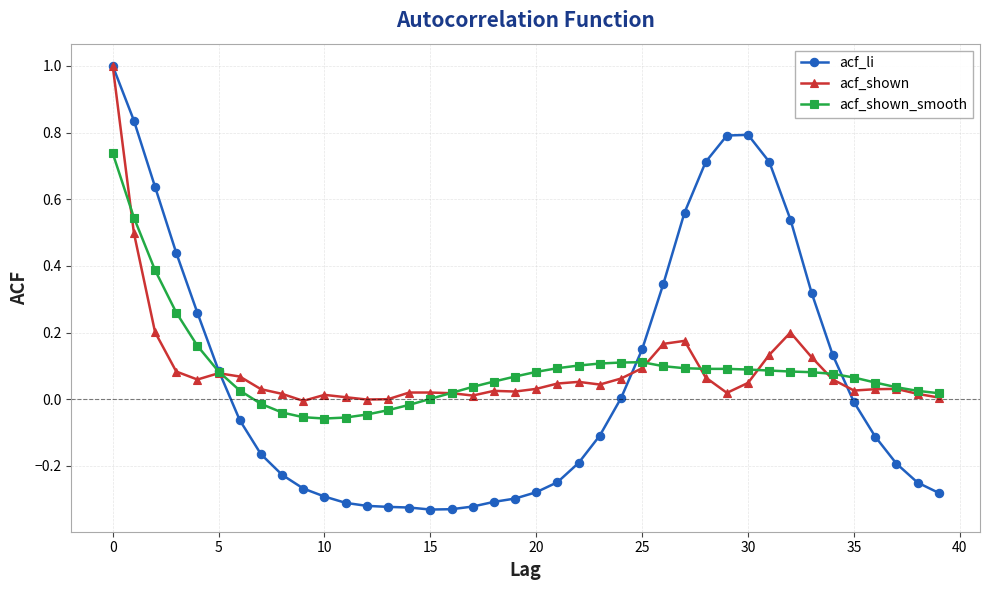

What is the greatest value displayed?

1.0